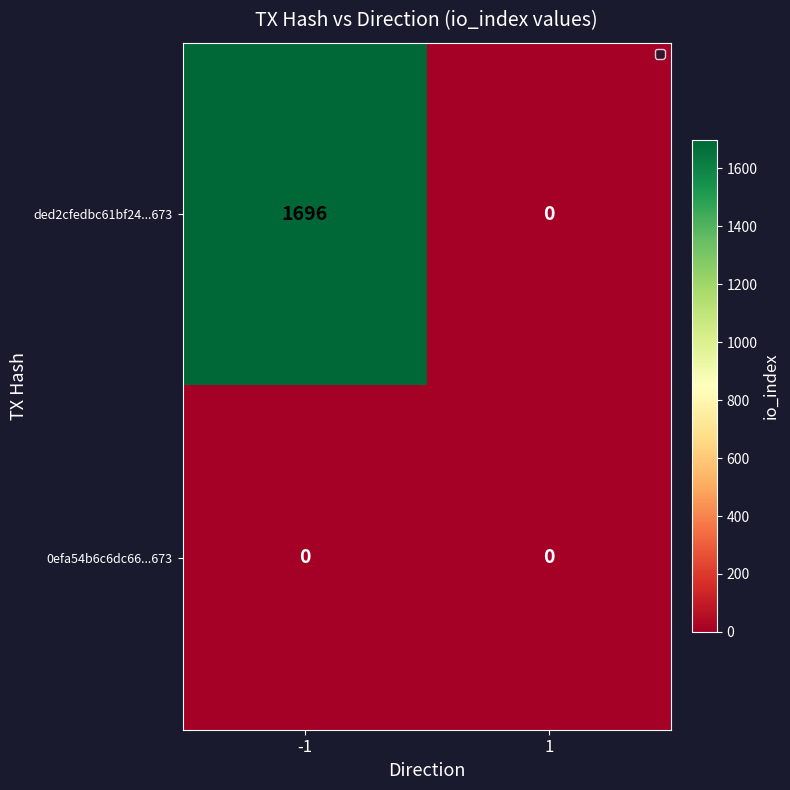

Reading left to right, transcribe all the data shown in this chart.

ded2cfedbc61bf24...673: -1=1696	1=0
0efa54b6c6dc66...673: -1=0	1=0